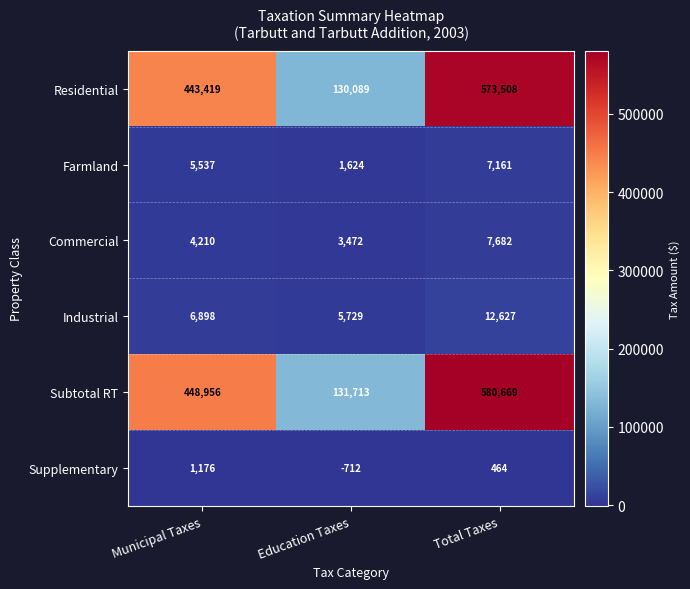

What is the sum of all Subtotal RT values?

1161338